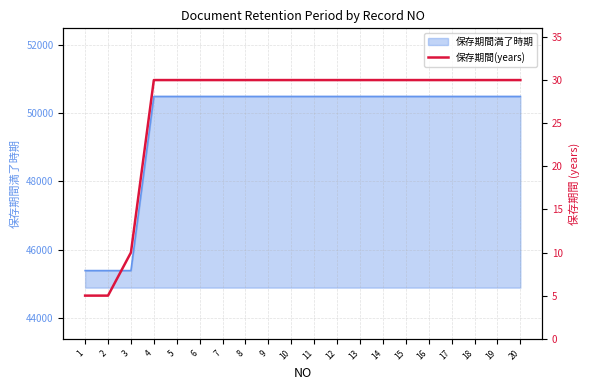

How many data points does each series have?

20